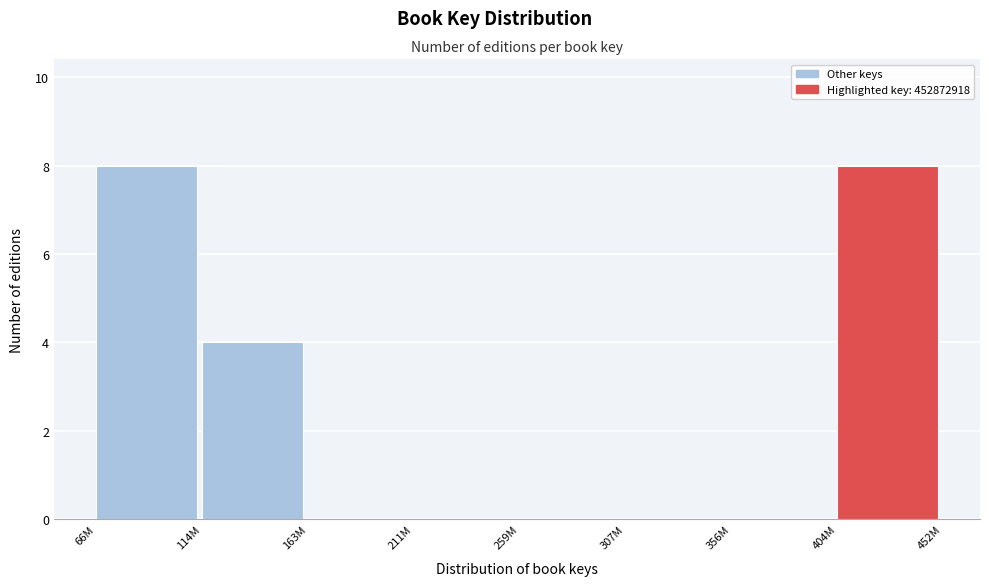

Reading left to right, list all the values displayed in this chart.

66M=8	114M=4	163M=0	211M=0	259M=0	307M=0	356M=0	404M=8